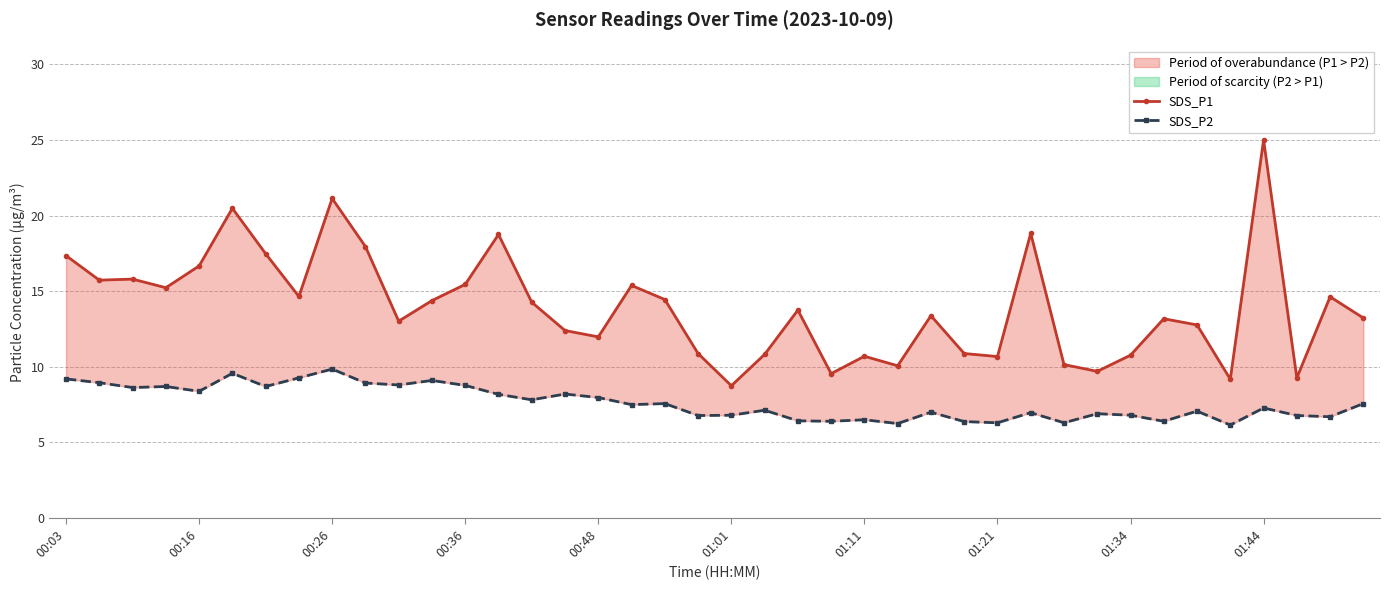

Does the chart have visible grid lines?

Yes